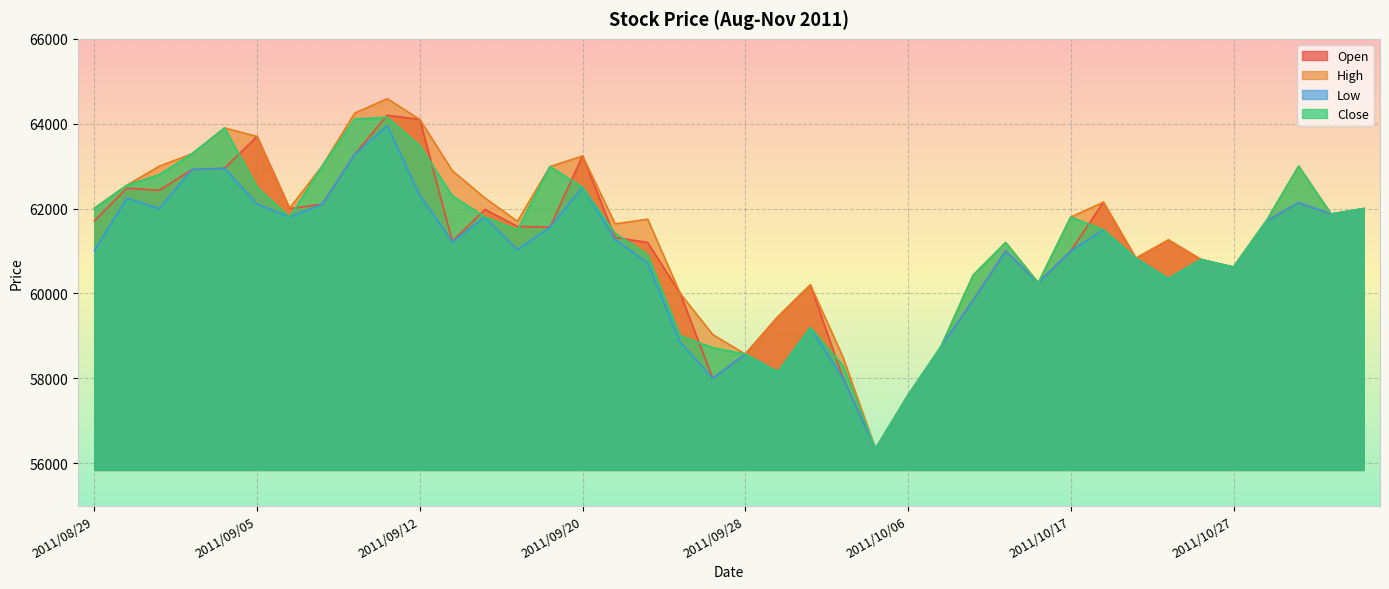

Which series has the widest spread of values?

High